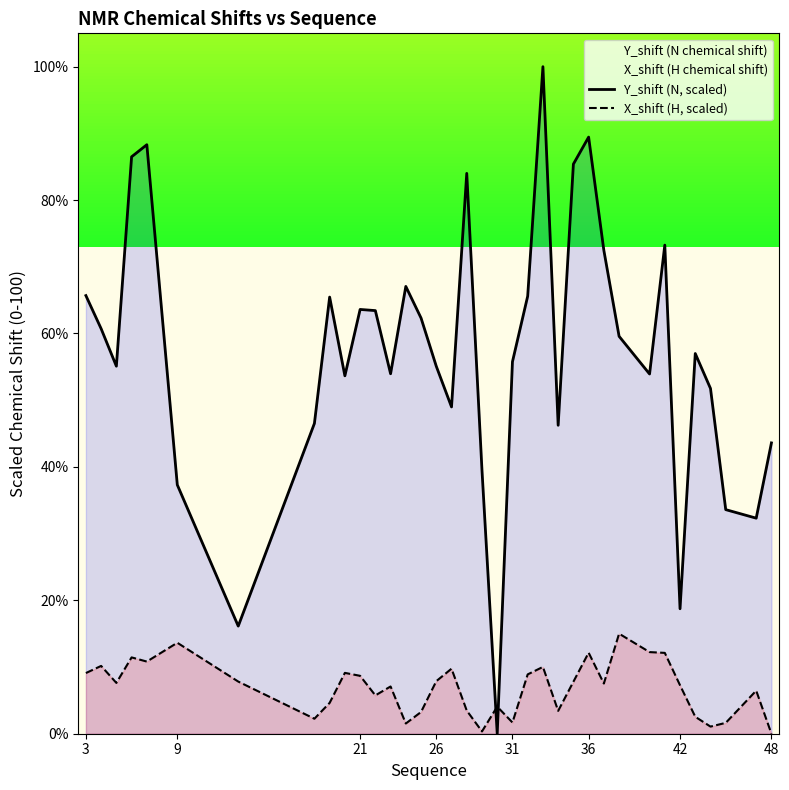

Reading left to right, extract all data points from this chart.

Y_shift (N, scaled): 65.7	60.7	55.1	86.5	88.3	37.3	16.1	46.5	65.5	53.7	63.6	63.4	54.0	67.1	62.3	55.1	49.0	84.0	39.5	0.0	55.8	65.6	100.0	46.2	85.4	89.4	72.5	59.6	53.9	73.3	18.7	57.0	51.8	33.6	32.3	43.6
X_shift (H, scaled): 9.1	10.2	7.6	11.4	10.8	13.6	7.8	2.2	4.6	9.1	8.7	5.7	7.1	1.5	3.3	7.9	9.7	3.5	0.3	4.1	1.7	8.9	10.0	3.4	7.8	12.1	7.5	15.0	12.2	12.1	7.3	2.5	1.1	1.6	6.5	0.0